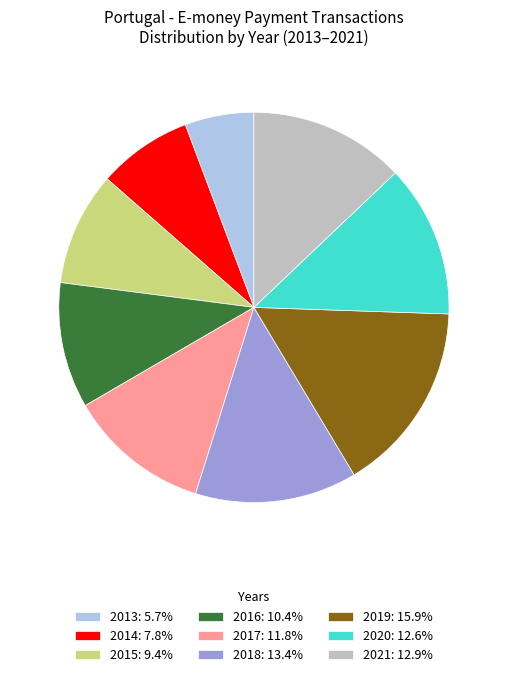

Approximately how many times larger is the value at 2014 compared to 2020?

0.6